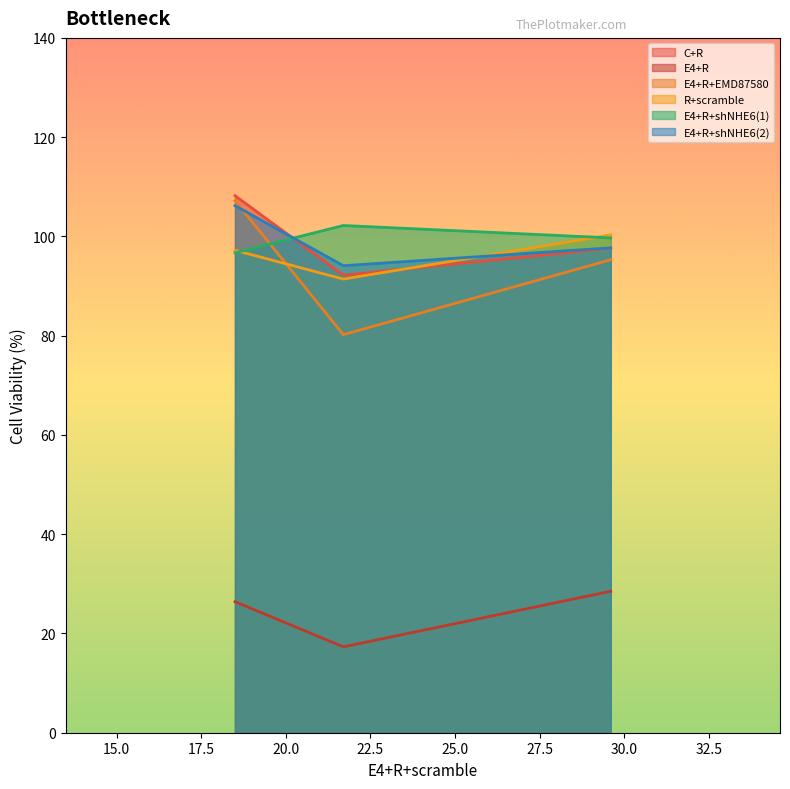

What is the difference between the maximum and minimum values in the E4+R+shNHE6(2) series?

12.1